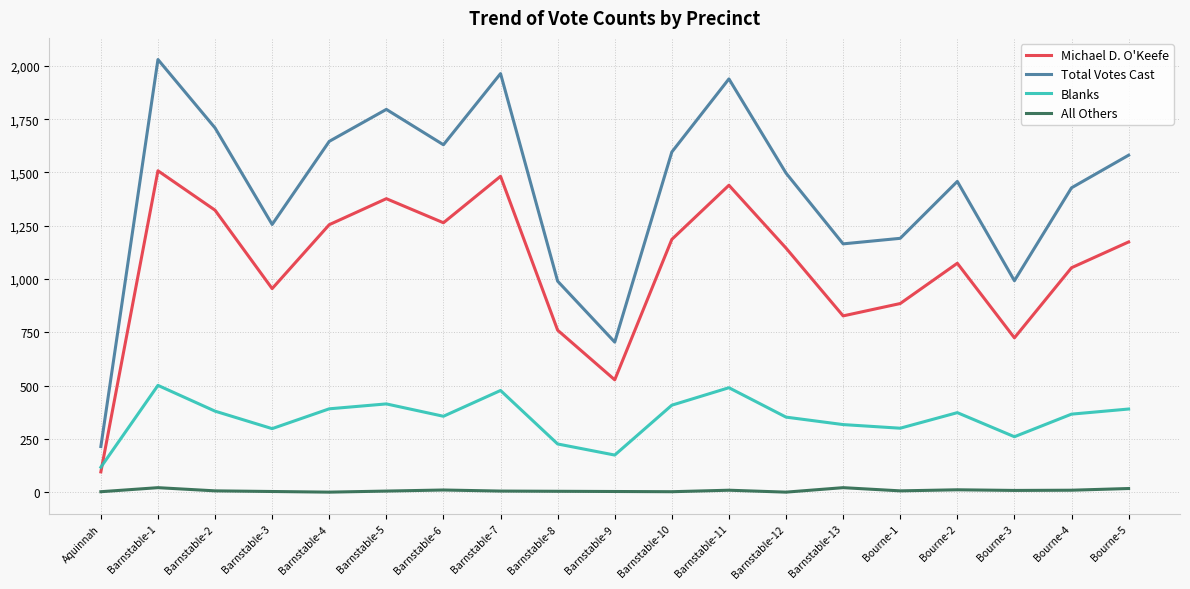

Which series has the widest spread of values?

Total Votes Cast